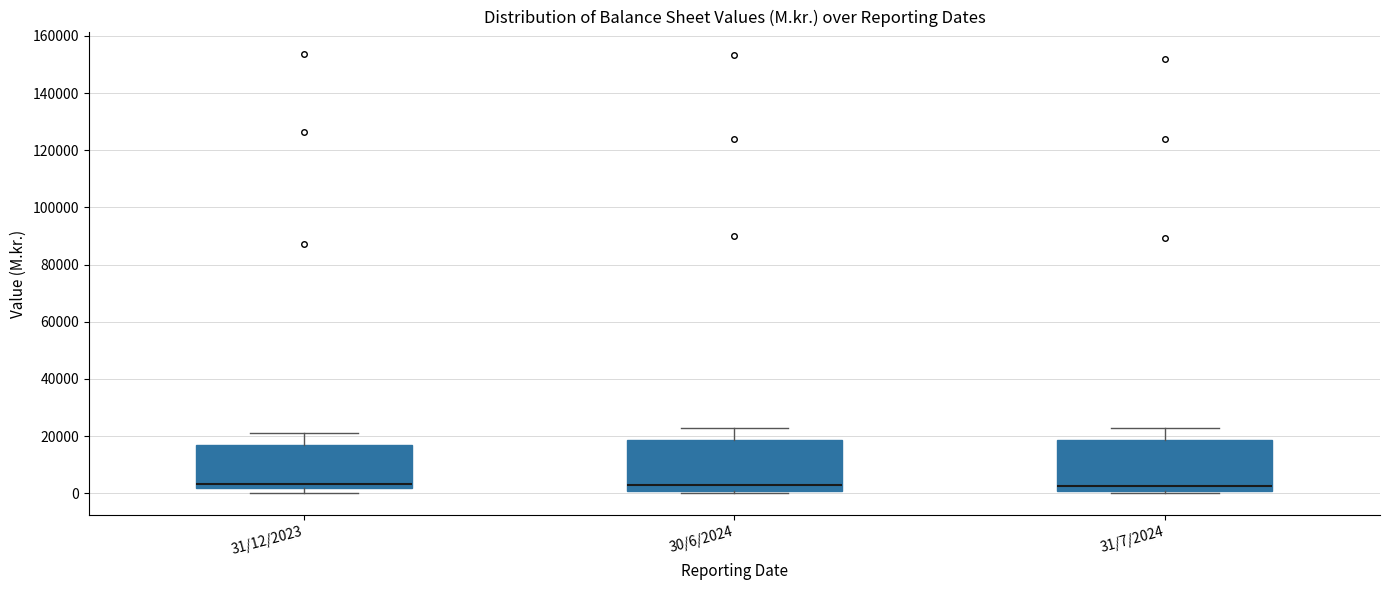

Reading left to right, transcribe this box plot: for each box, give where its median line is, the range the box spans, and where its two whiskers end, as read against the y-axis. The values are not printed on the chart, so give them approximately, as read against the axis.

31/12/2023: median 4000, box 2000 to 16000, whiskers 0 to 20000
30/6/2024: median 2000, box 0 to 18000, whiskers 0 (just below the box's lower edge) to 22000
31/7/2024: median 2000, box 0 to 18000, whiskers 0 (just below the box's lower edge) to 24000